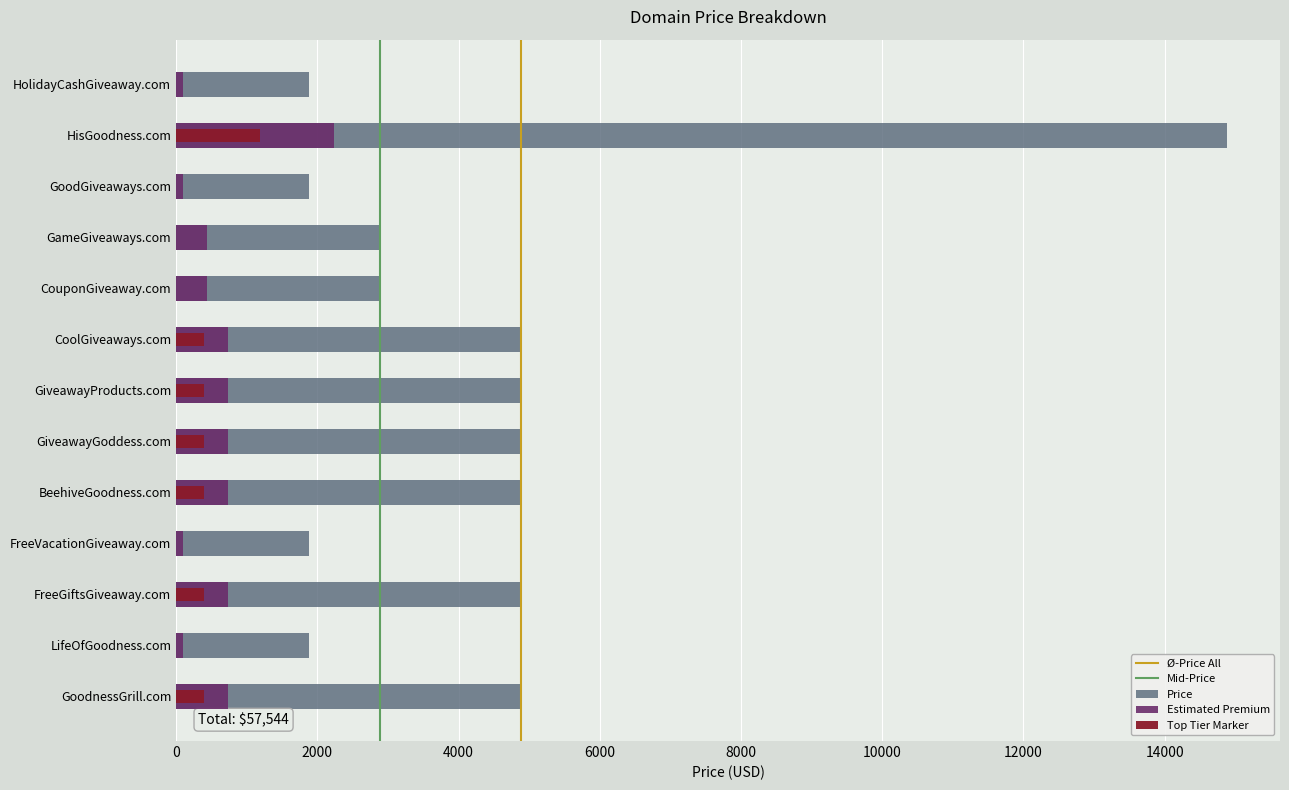

Reading left to right, what are all the values shown in this chart?

HolidayCashGiveaway.com=1888	HisGoodness.com=14888	GoodGiveaways.com=1888	GameGiveaways.com=2888	CouponGiveaway.com=2888	CoolGiveaways.com=4888	GiveawayProducts.com=4888	GiveawayGoddess.com=4888	BeehiveGoodness.com=4888	FreeVacationGiveaway.com=1888	FreeGiftsGiveaway.com=4888	LifeOfGoodness.com=1888	GoodnessGrill.com=4888